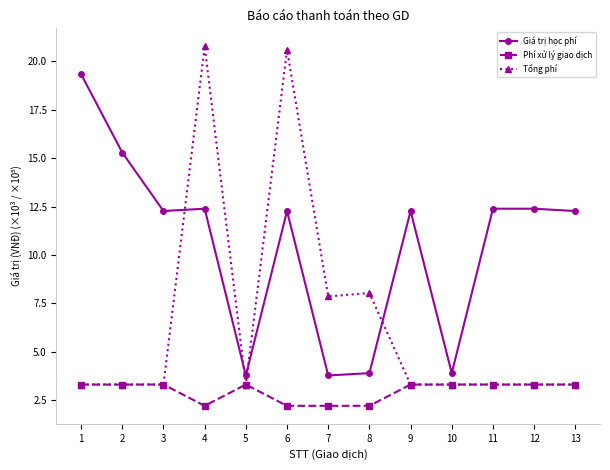

What is the value of the Tổng phí point at the 5th from the left?

3.3